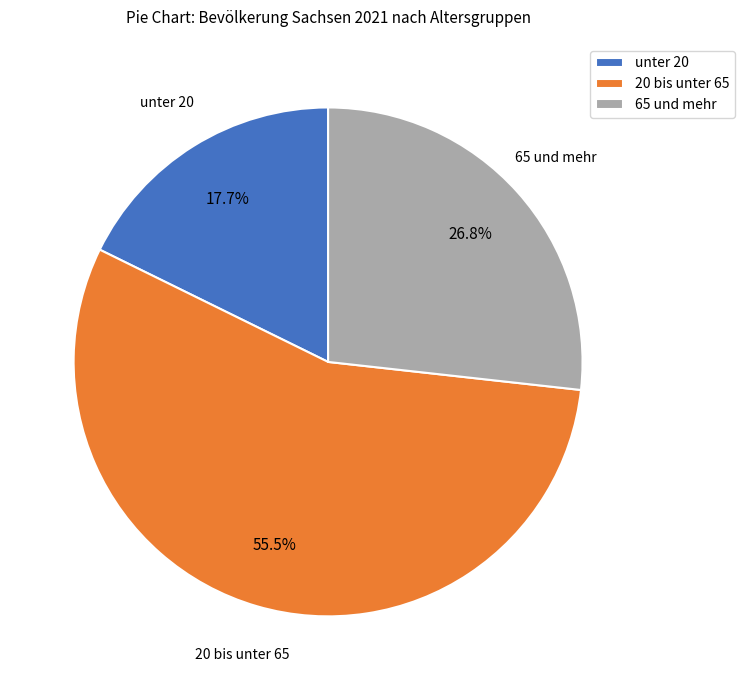

Rank the categories by value from lowest to highest.

unter 20, 65 und mehr, 20 bis unter 65